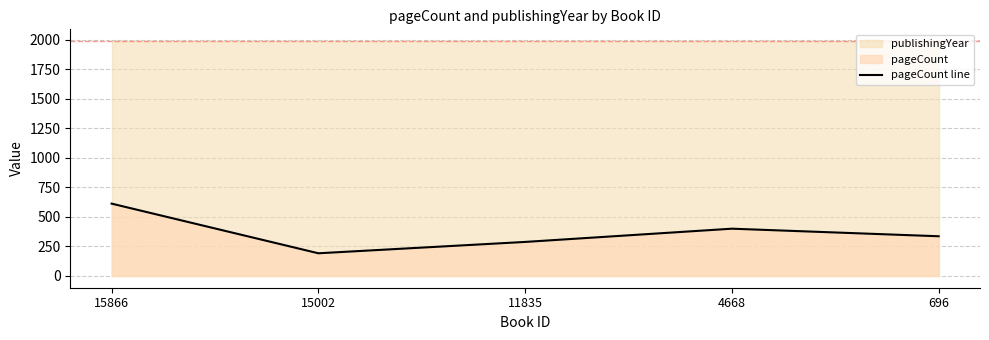

How many values are between 288 and 400?

3